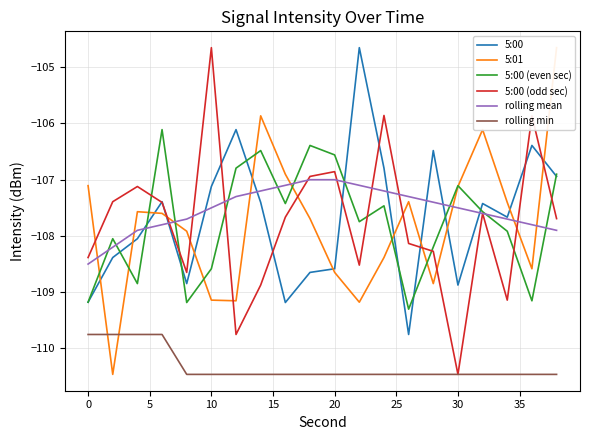

How many data points in rolling mean are less than -107?

18